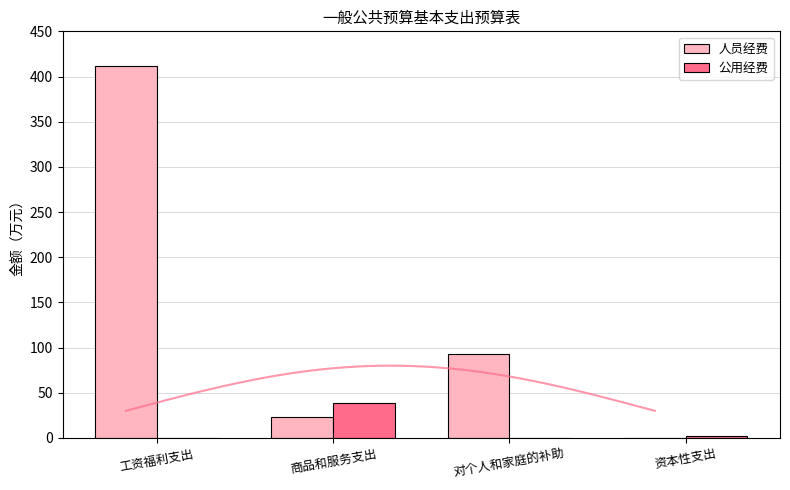

How many data points in 人员经费 are above 93?

2